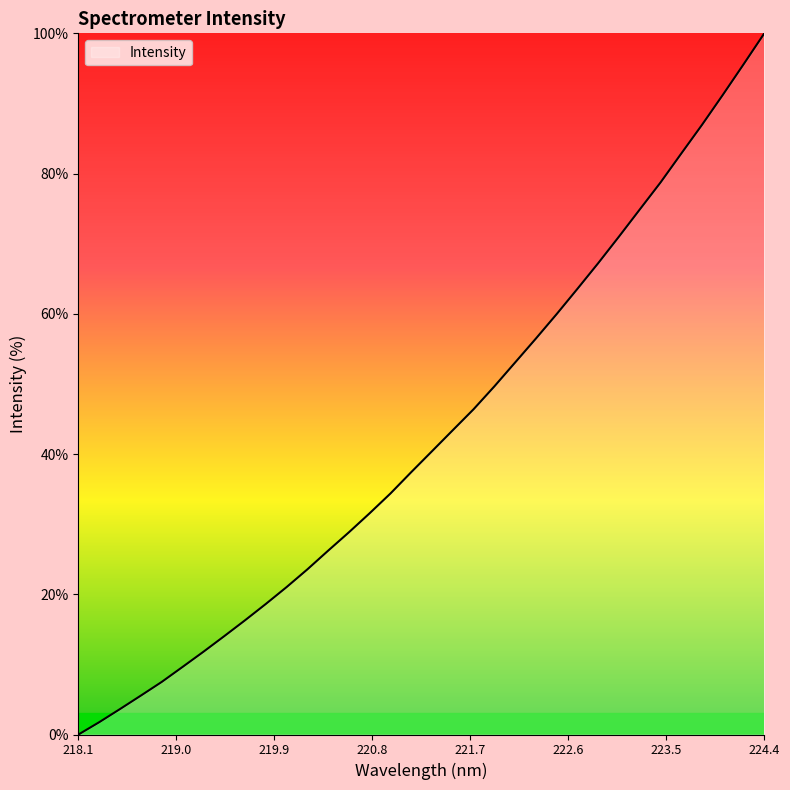

What is the difference between the maximum and minimum values?

100.0